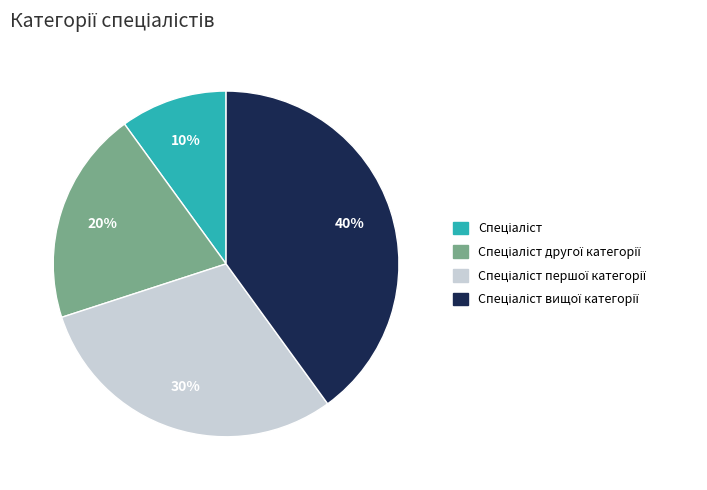

To the nearest percent, what is the difference between the largest and smallest slice percentages?

30%